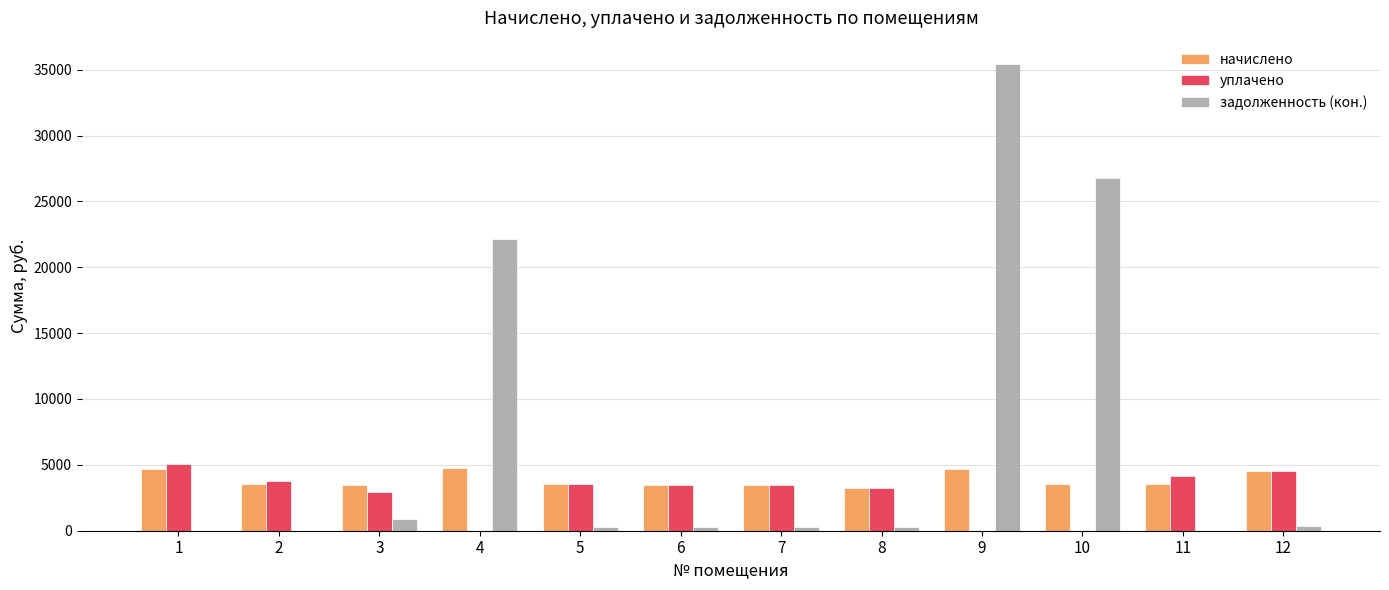

What is the maximum value for задолженность (кон.)?

35429.1